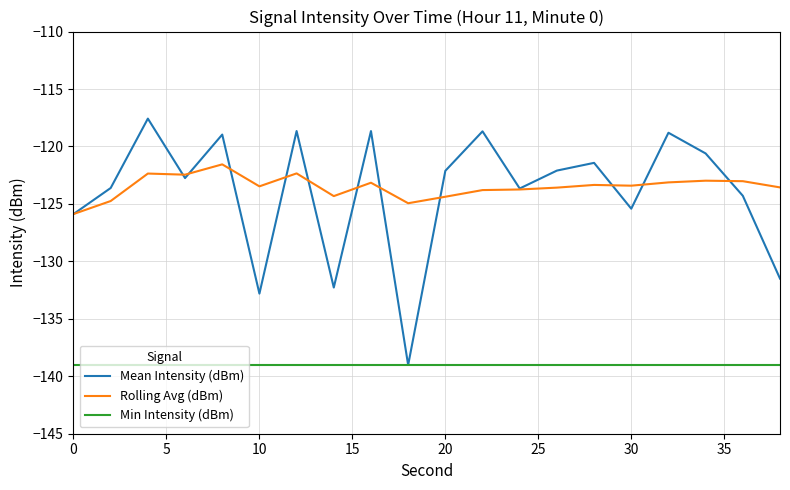

Which series has the largest range (max minus min)?

Mean Intensity (dBm)